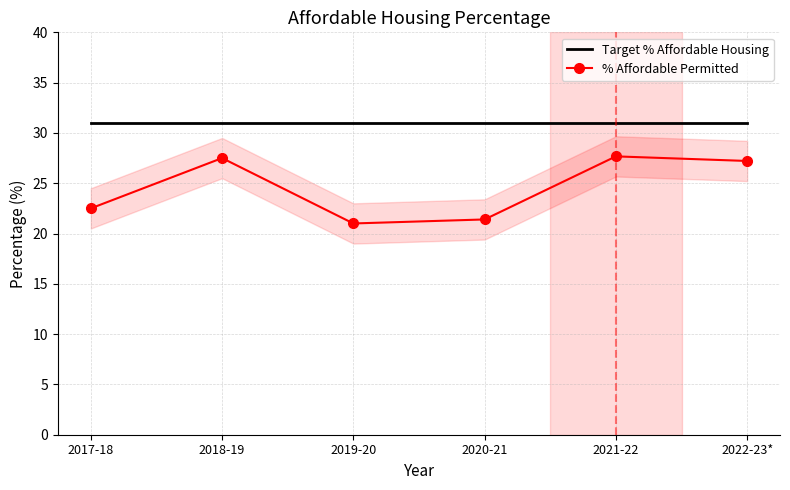

What position from the right is 2021-22?

2